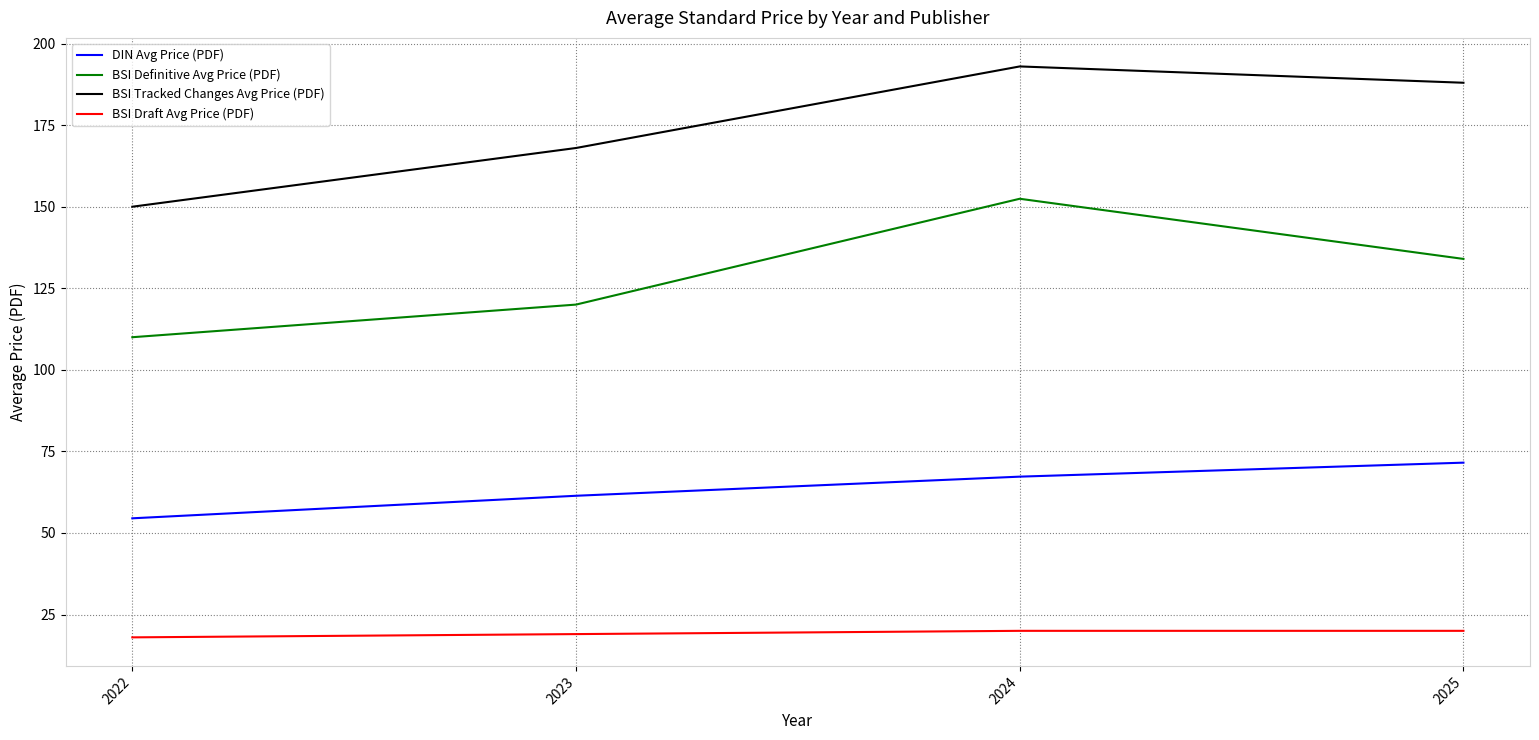

What is the difference between the maximum and minimum values in the BSI Tracked Changes Avg Price (PDF) series?

43.0